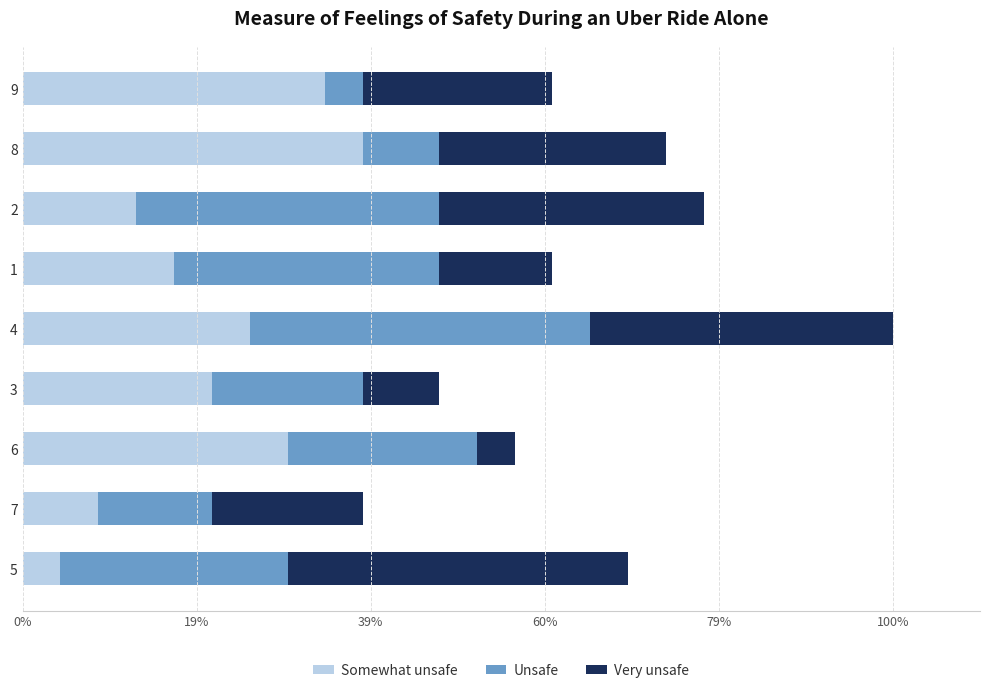

What are all the series names shown in the legend?

Somewhat unsafe, Unsafe, Very unsafe